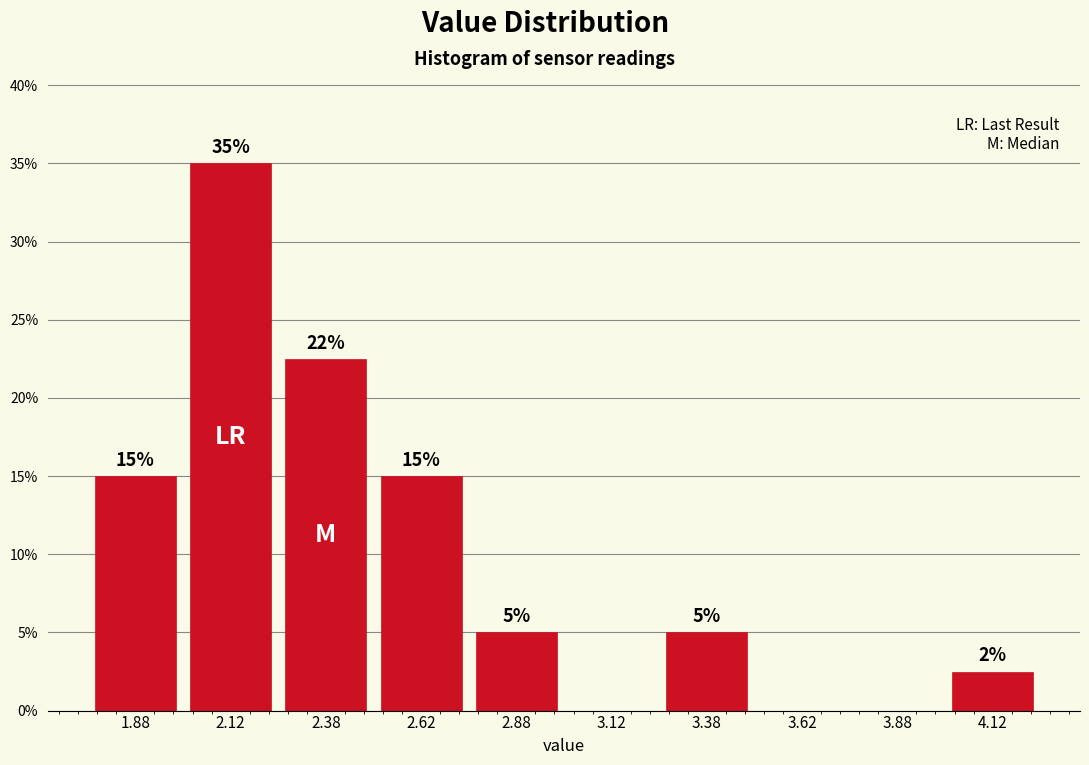

Which range on the x-axis has the tallest bar?

2.00 to 2.25